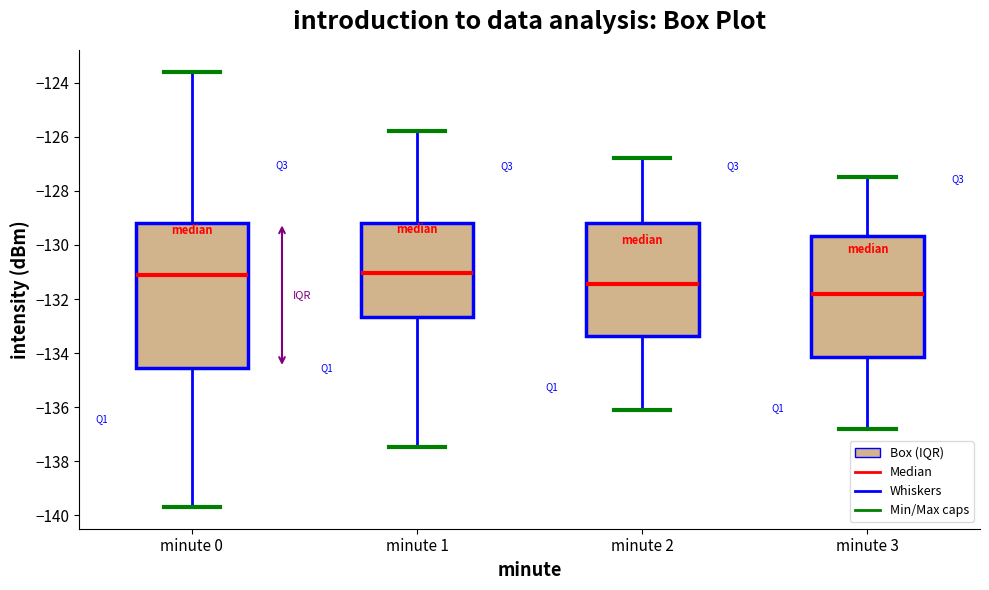

Reading left to right, read every box against the y-axis: the position of its median line, the range the box covers, and the ends of its whiskers. The values are not printed on the chart, so give them approximately, as read against the axis.

minute 0: median -131.2, box -134.6 to -129.2, whiskers -139.6 to -123.6
minute 1: median -131.0, box -132.6 to -129.2, whiskers -137.4 to -125.8
minute 2: median -131.4, box -133.4 to -129.2, whiskers -136.0 to -126.8
minute 3: median -131.8, box -134.2 to -129.6, whiskers -136.8 to -127.4